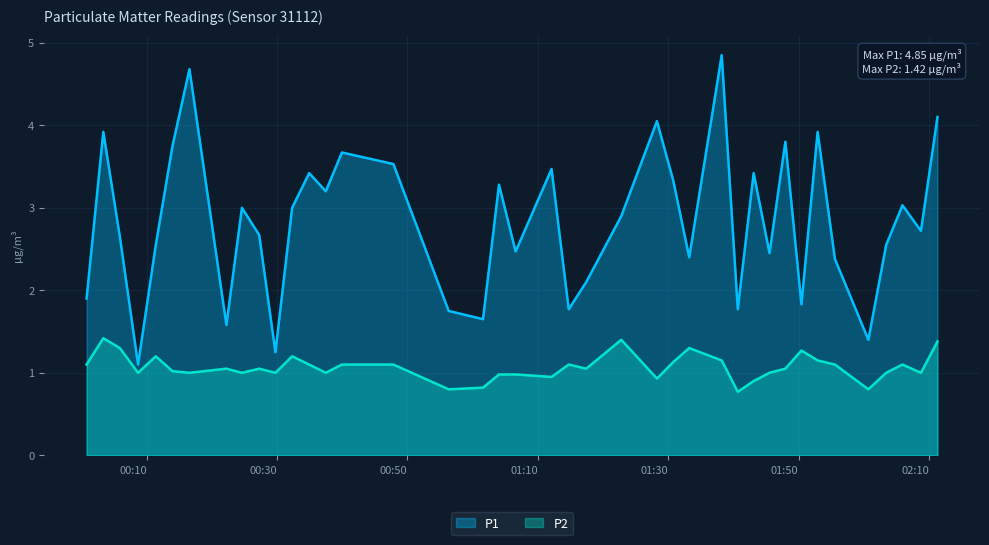

What value does the P2 series have at 2022-09-09T02:03:27?

1.0